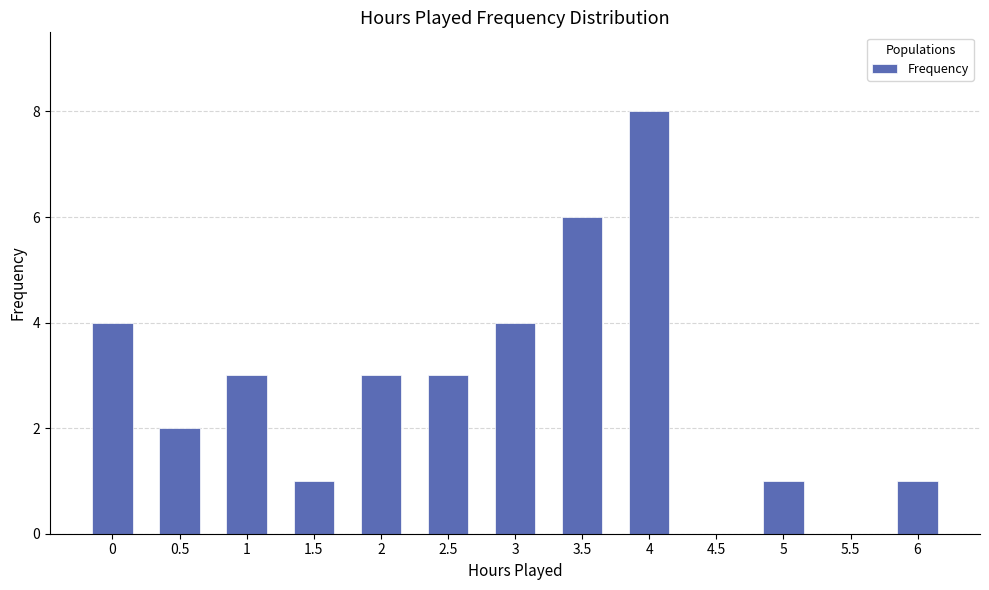

What is the sum of all values?

36